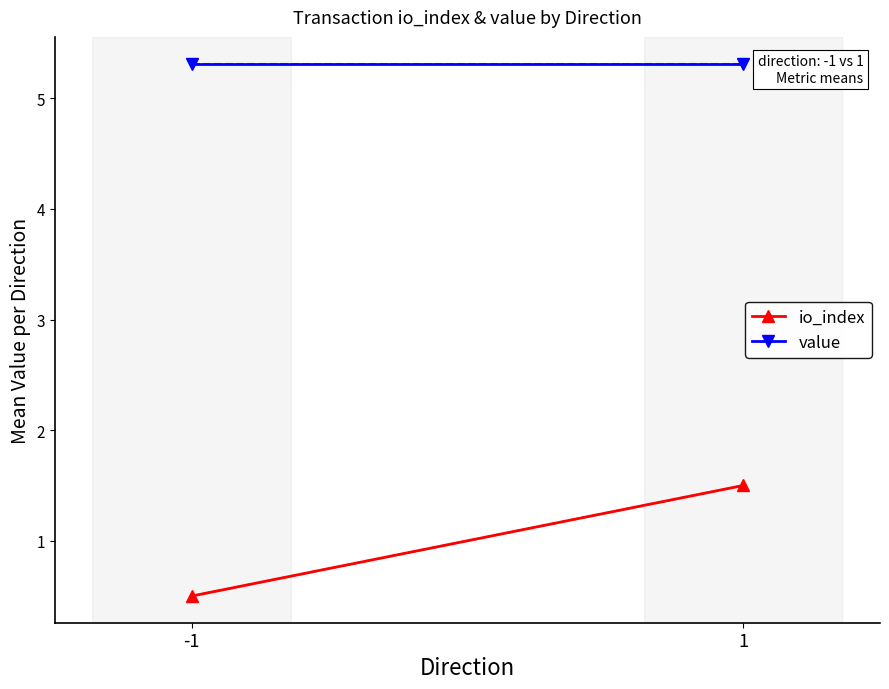

True or false: io_index has a value of 2.3 at 1.

False